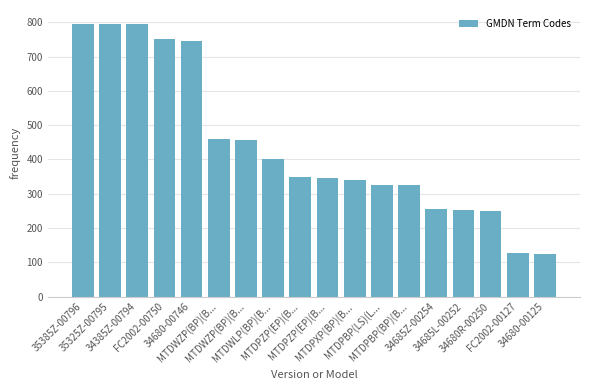

How many bars are there in total?

18